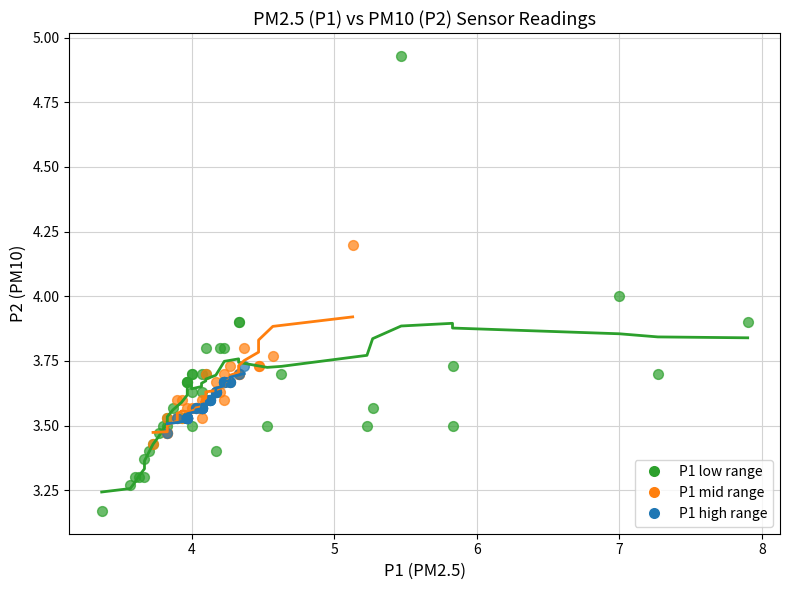

Which series has the widest spread of Y values?

P1 low range